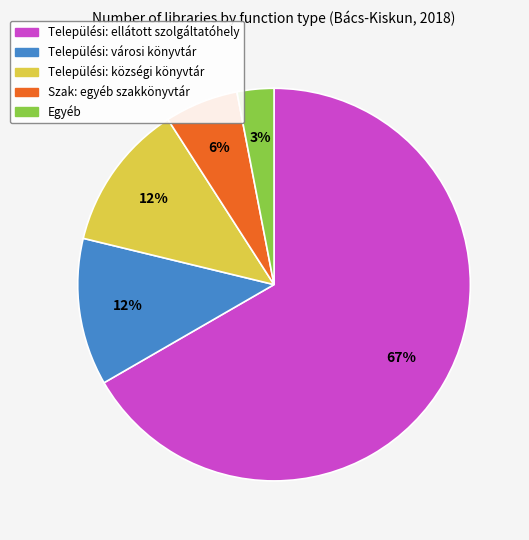

Count the number of slices in the pie.

5